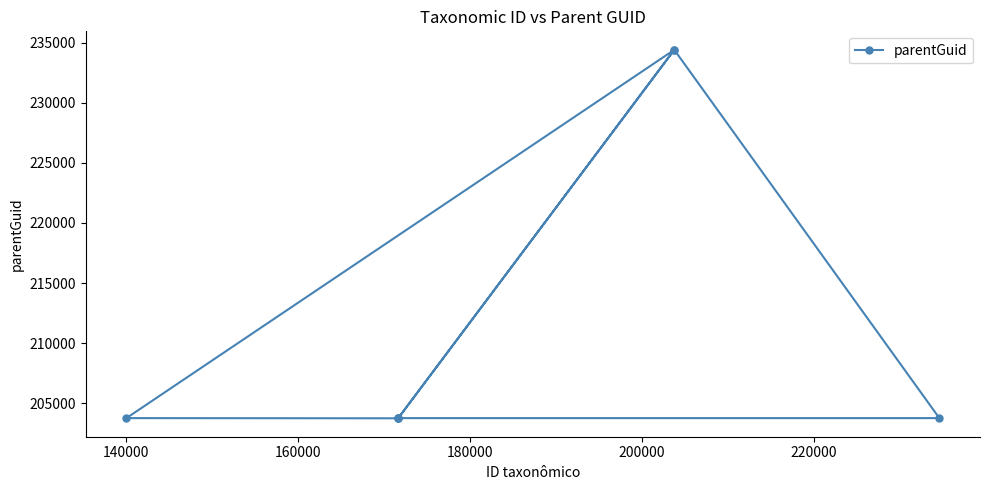

What is the value of the 7th point from the left?

203758